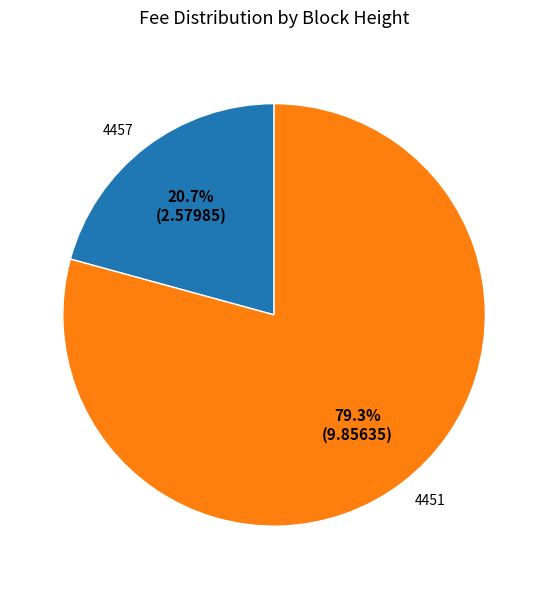

The 4457 slice represents 21% of the pie. True or false?

True